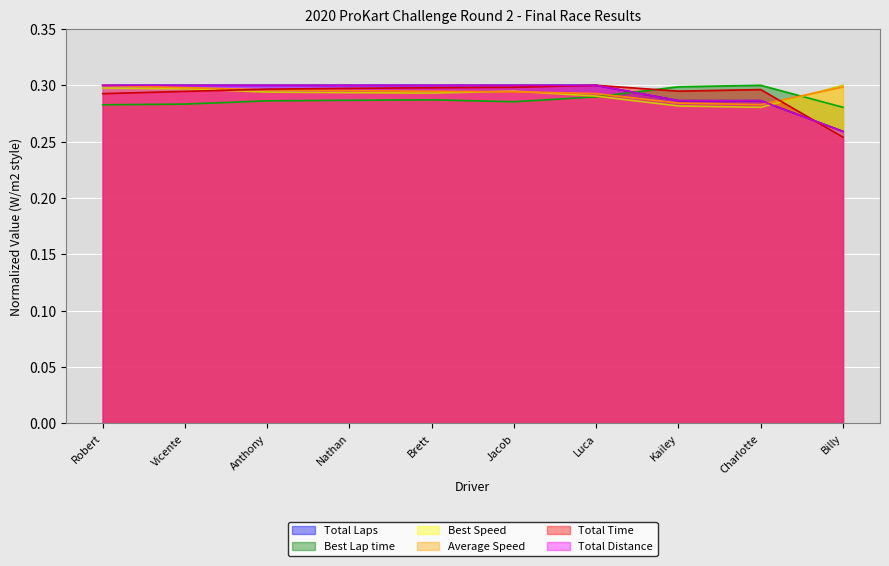

Where is Total Time nearest to the value 0?

Billy